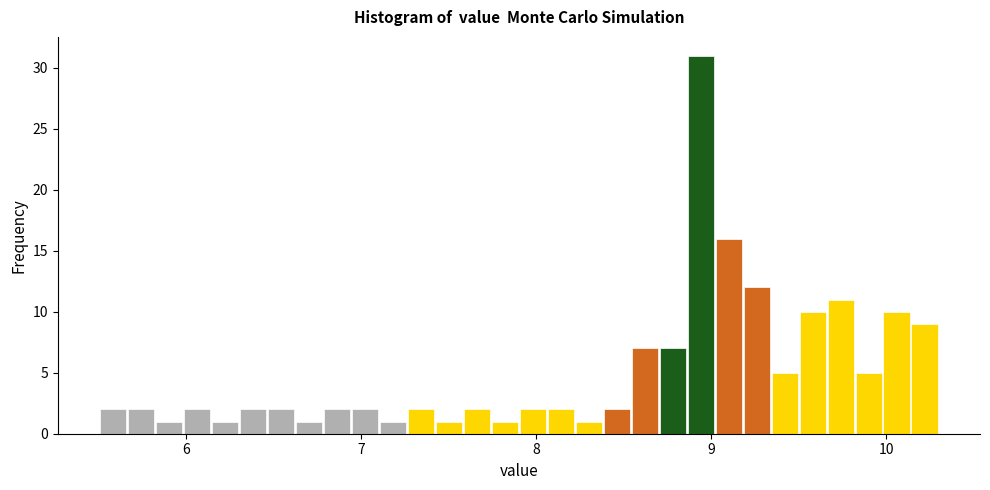

Read against the x-axis, roughly where is the centre of the tallest bar?

8.9